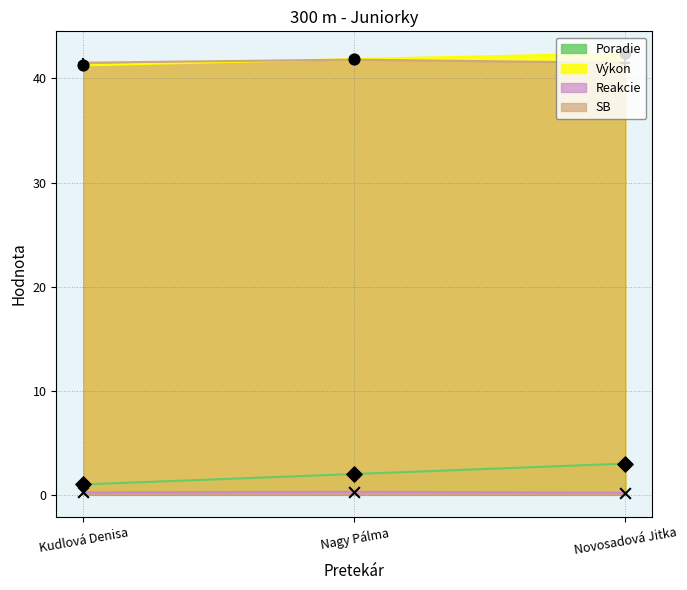

At which category is the sum across all series the highest?

Novosadová Jitka